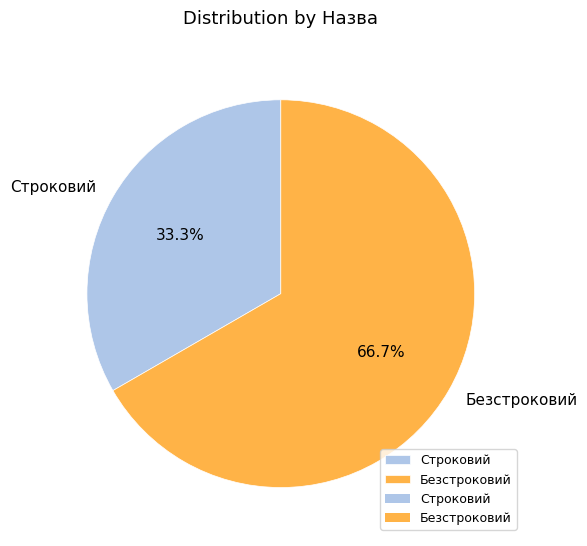

What is the ratio of the value at Строковий to the value at Безстроковий?

0.5